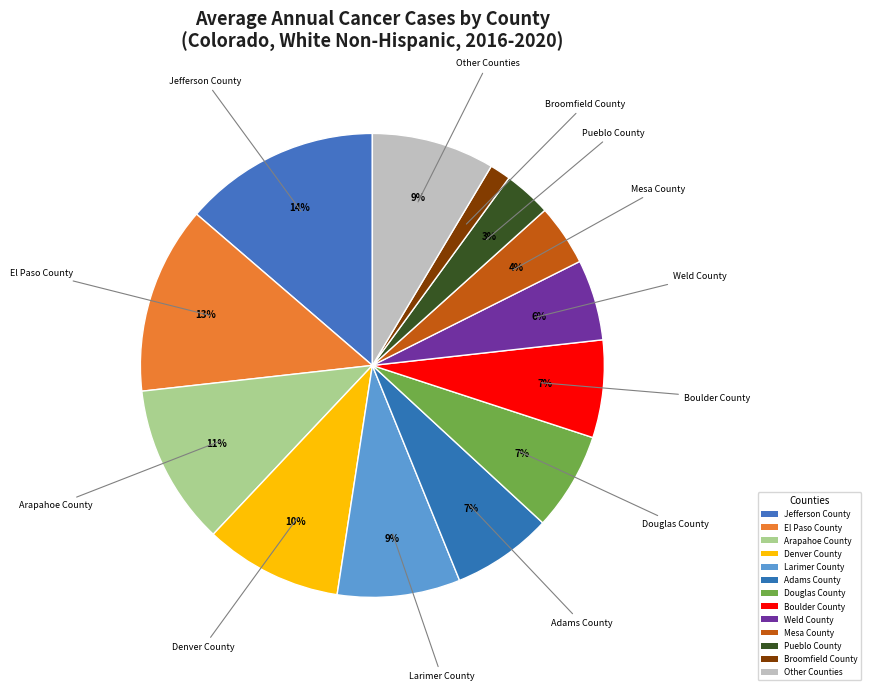

How many segments does this pie chart have?

13